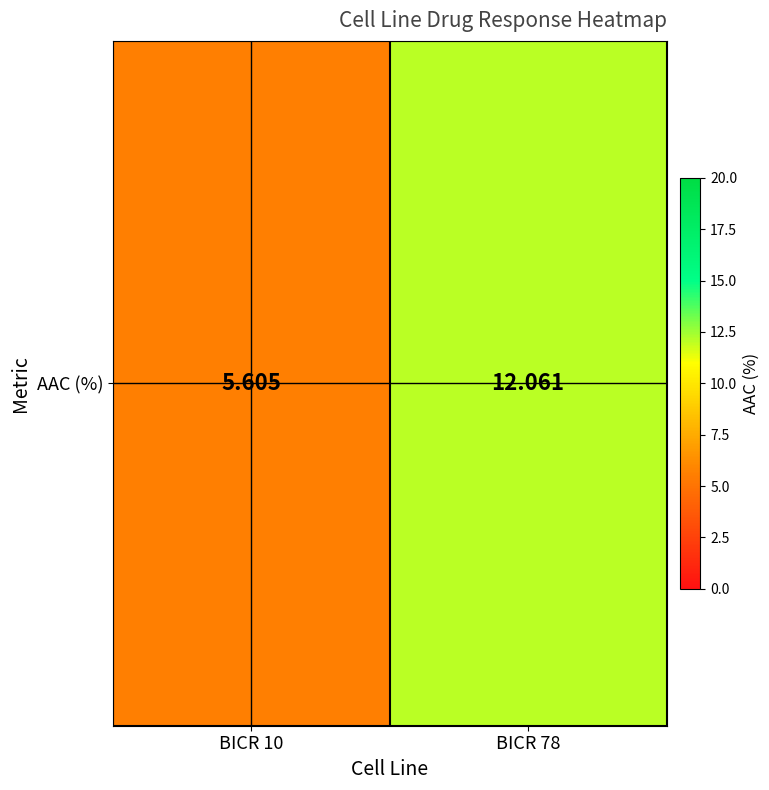

Which has a higher value, BICR 78 or BICR 10?

BICR 78